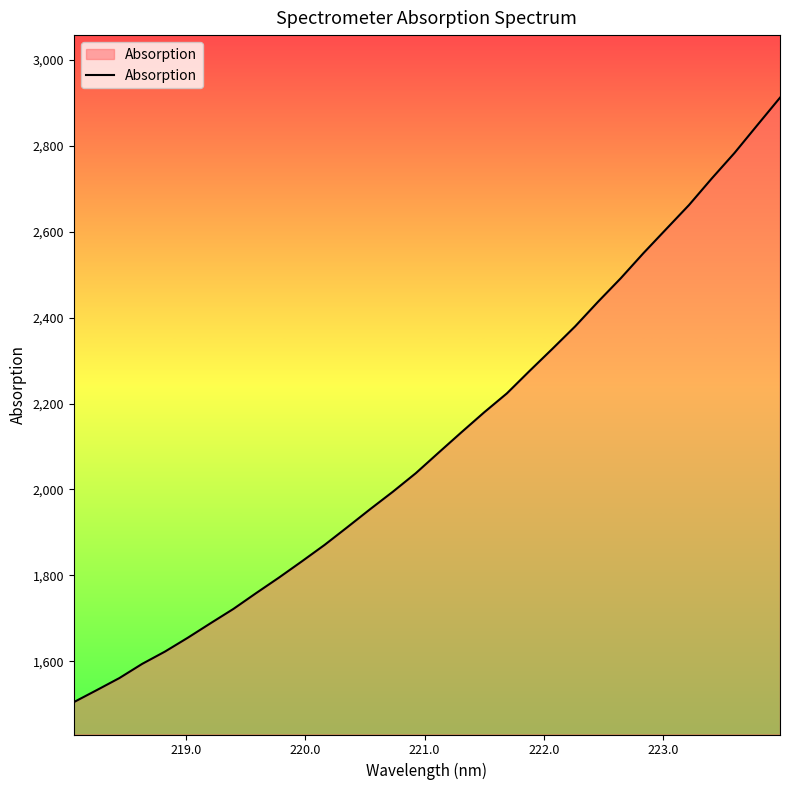

What is the minimum value shown in the chart?

1505.2